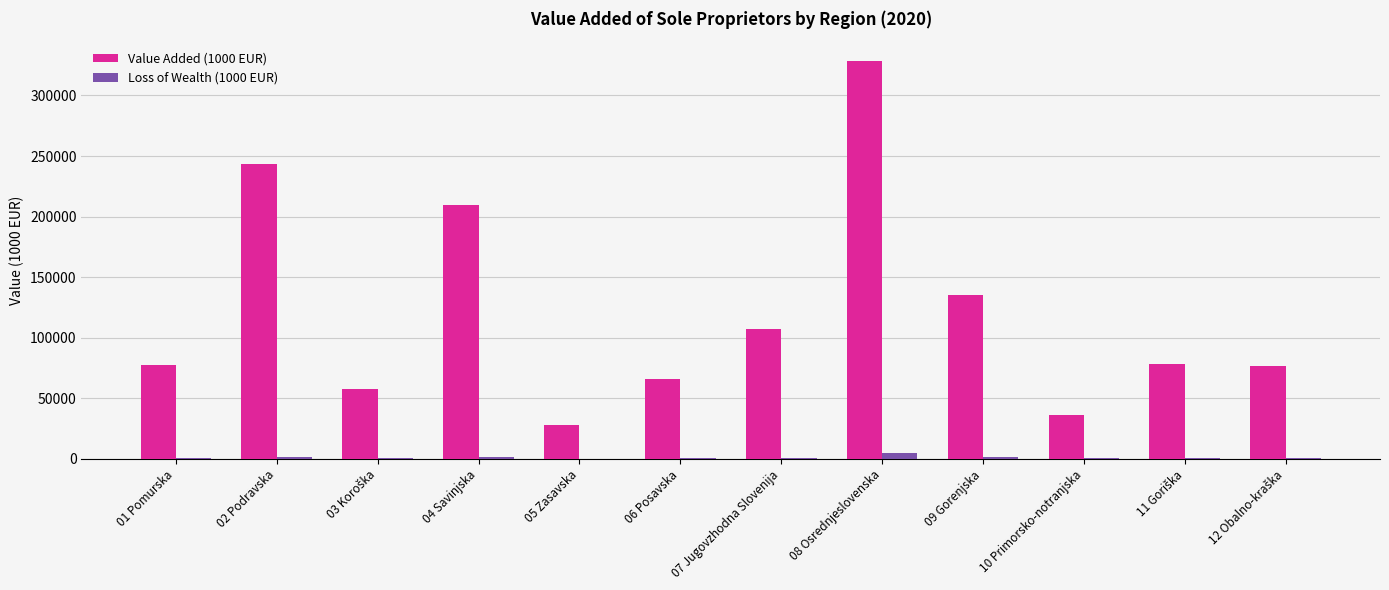

Which category has the highest value in the Loss of Wealth (1000 EUR) series?

08 Osrednjeslovenska